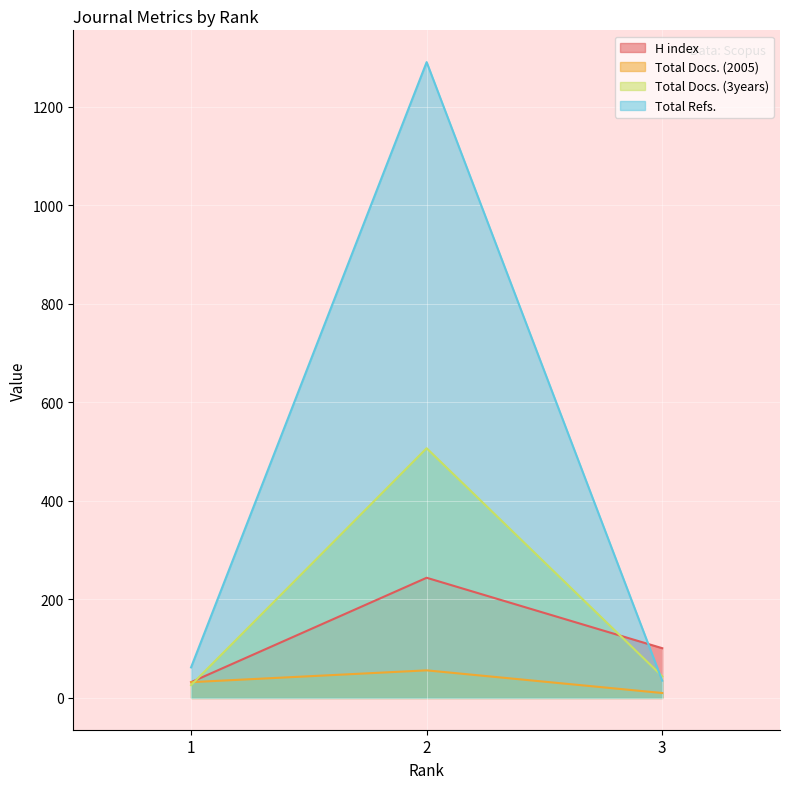

Reading left to right, what are all the values shown in this chart?

H index: 32	244	101
Total Docs. (2005): 32	56	10
Total Docs. (3years): 26	507	44
Total Refs.: 62	1291	35